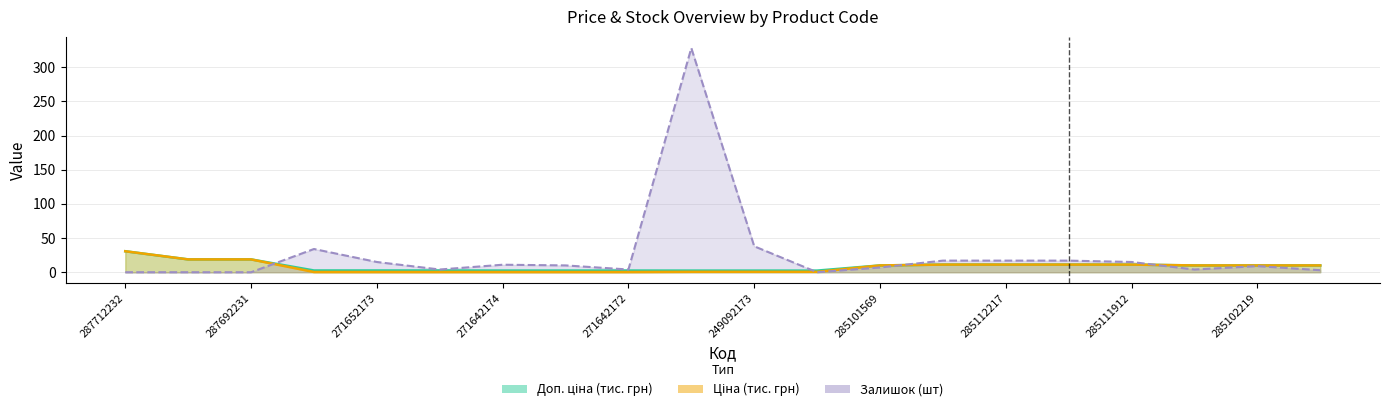

True or false: Залишок has a value of 25.6 at 285112220.

False